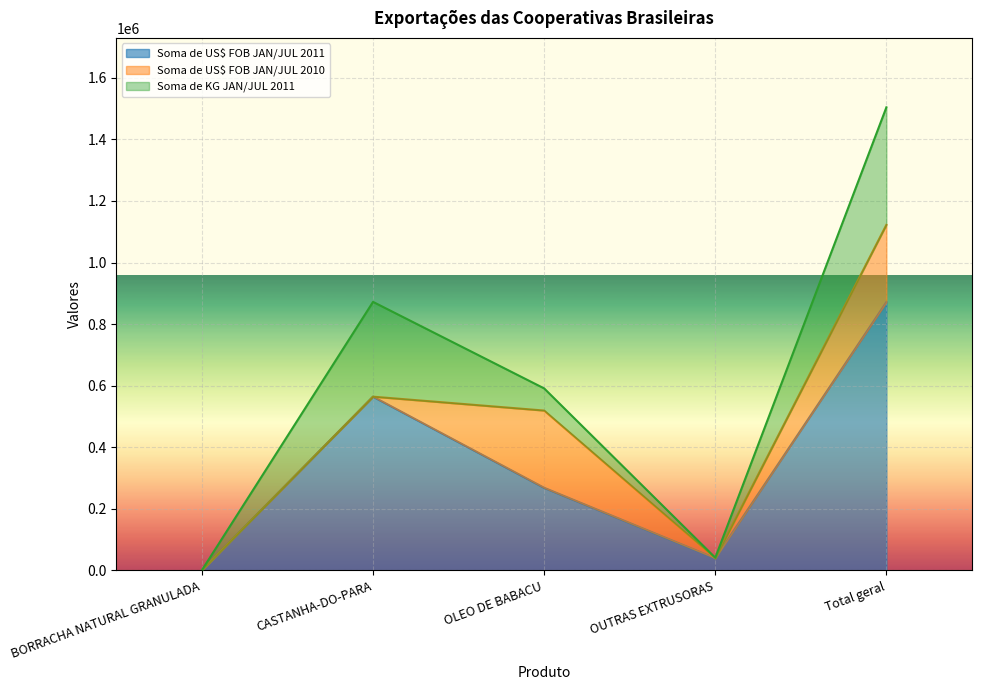

True or false: Soma de US$ FOB JAN/JUL 2011 has a value of 90684 at OLEO DE BABACU.

False